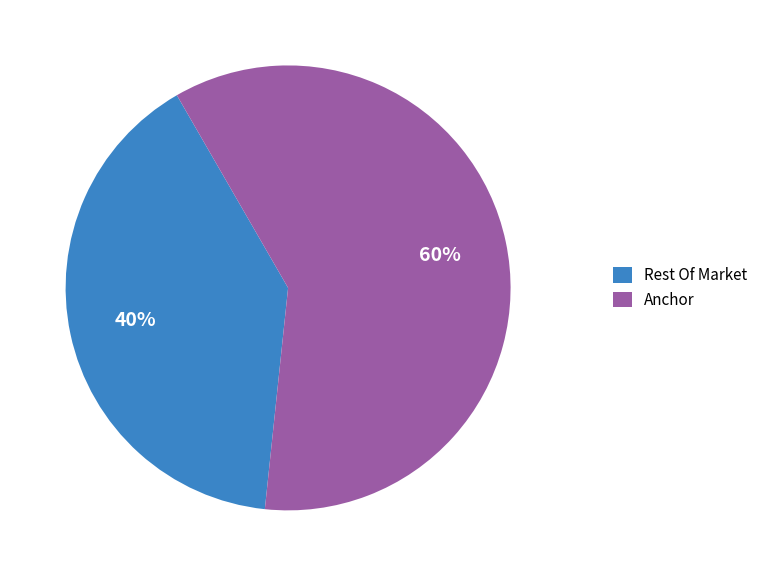

To the nearest percent, what is the difference between the largest and smallest slice percentages?

20%